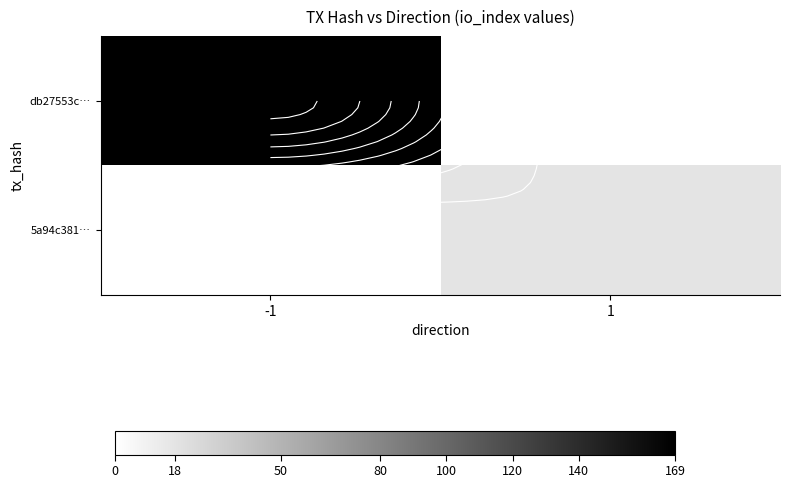

Read the 5a94c381… value at 1.

18.0